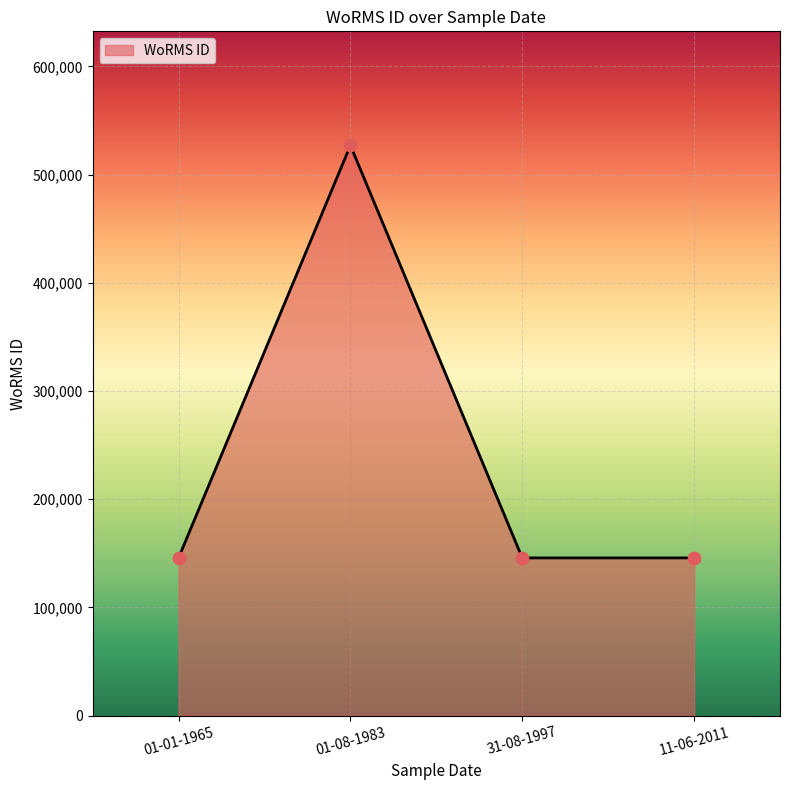

What is the ratio of the value at 31-08-1997 to the value at 01-01-1965?

1.0